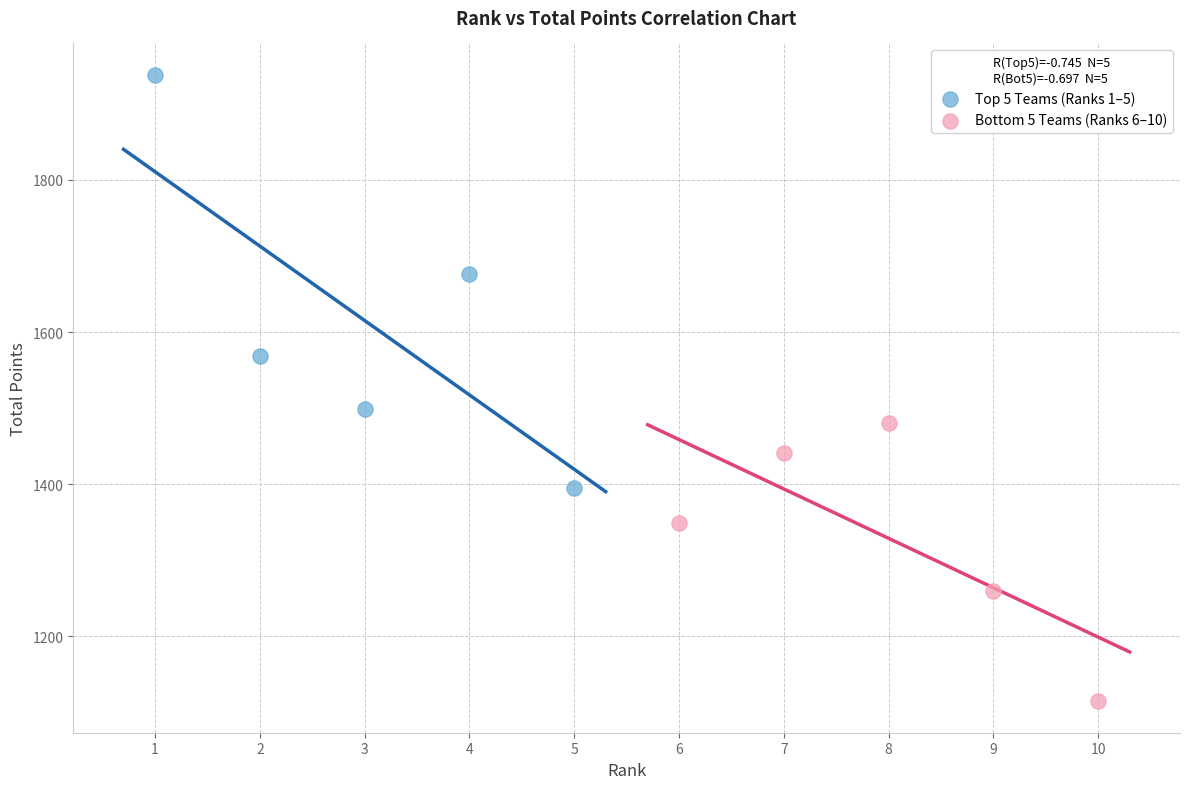

Which series reaches the minimum Y coordinate?

Bottom 5 Teams (Ranks 6–10)